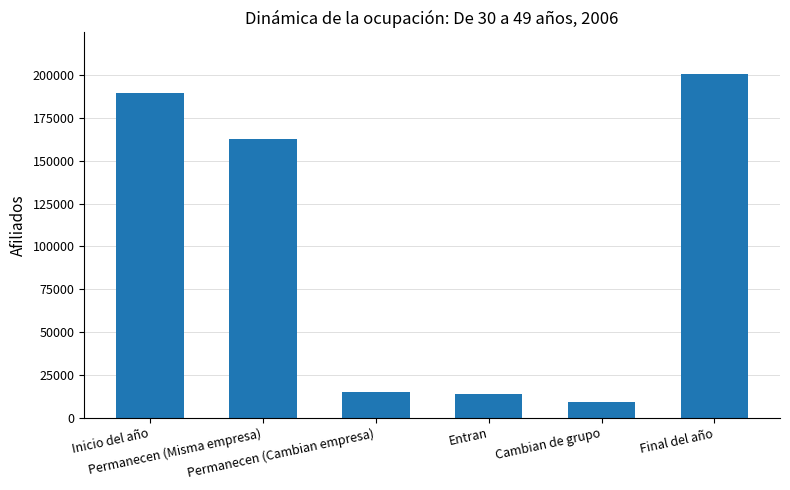

What is the value of the 1st bar from the left?

189356